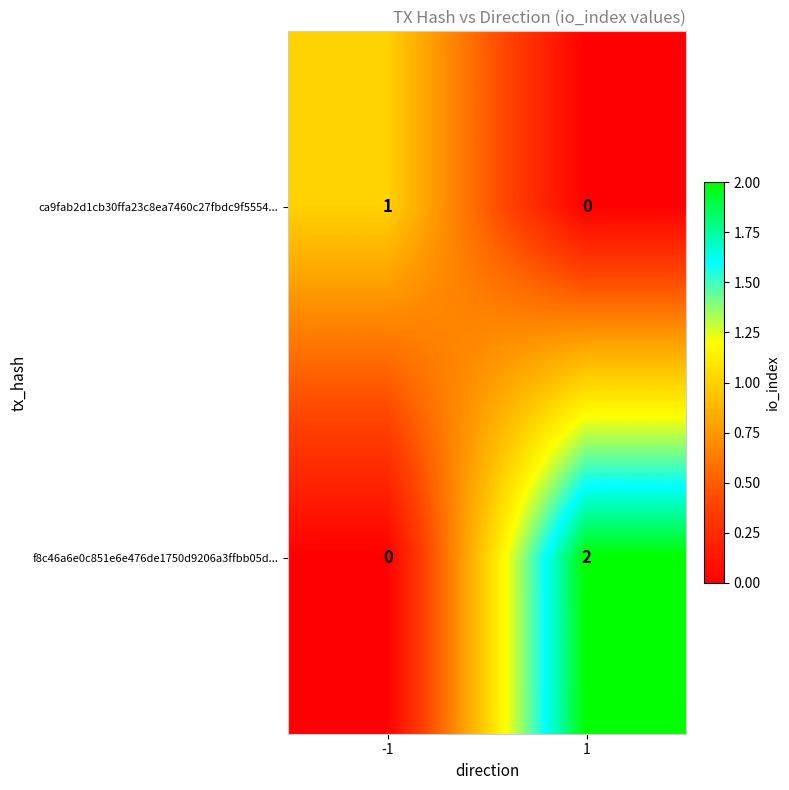

Which series changed the most between -1 and 1?

f8c46a6e0c851e6e476de1750d9206a3ffbb05d...